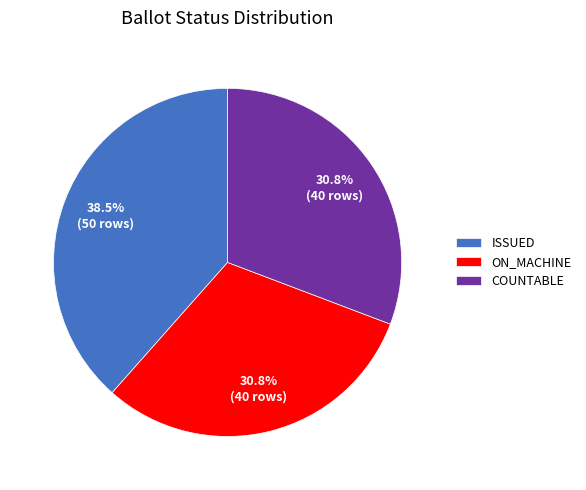

How many slices are in this pie chart?

3